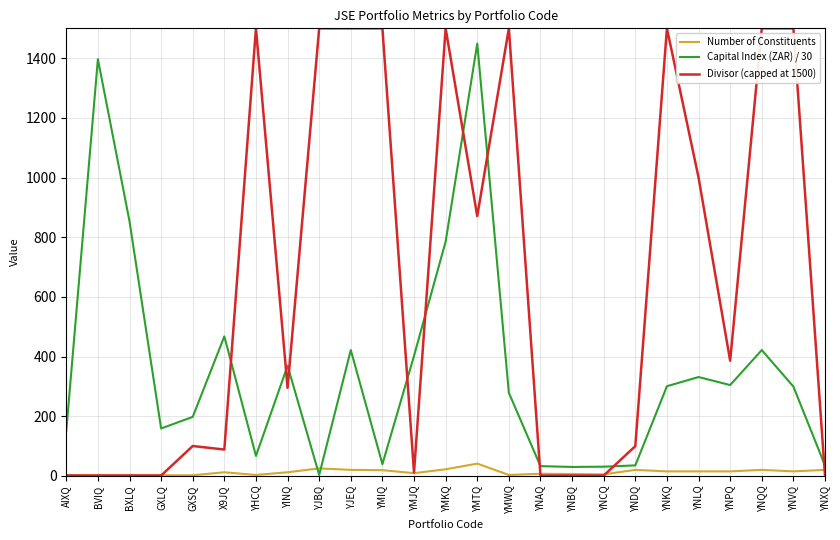

Which series ends up on top after the final intersection of Divisor (capped at 1500) and Number of Constituents?

Number of Constituents